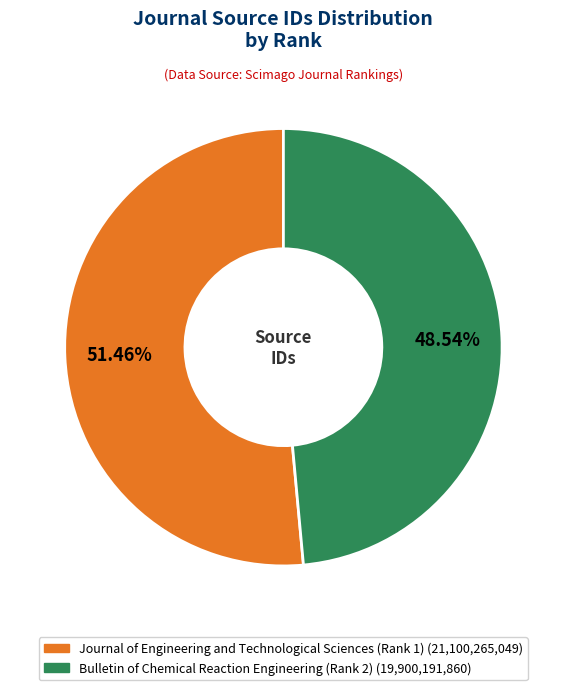

Does Journal of Engineering and Technological Sciences (Rank 1) represent more than half of the total?

Yes